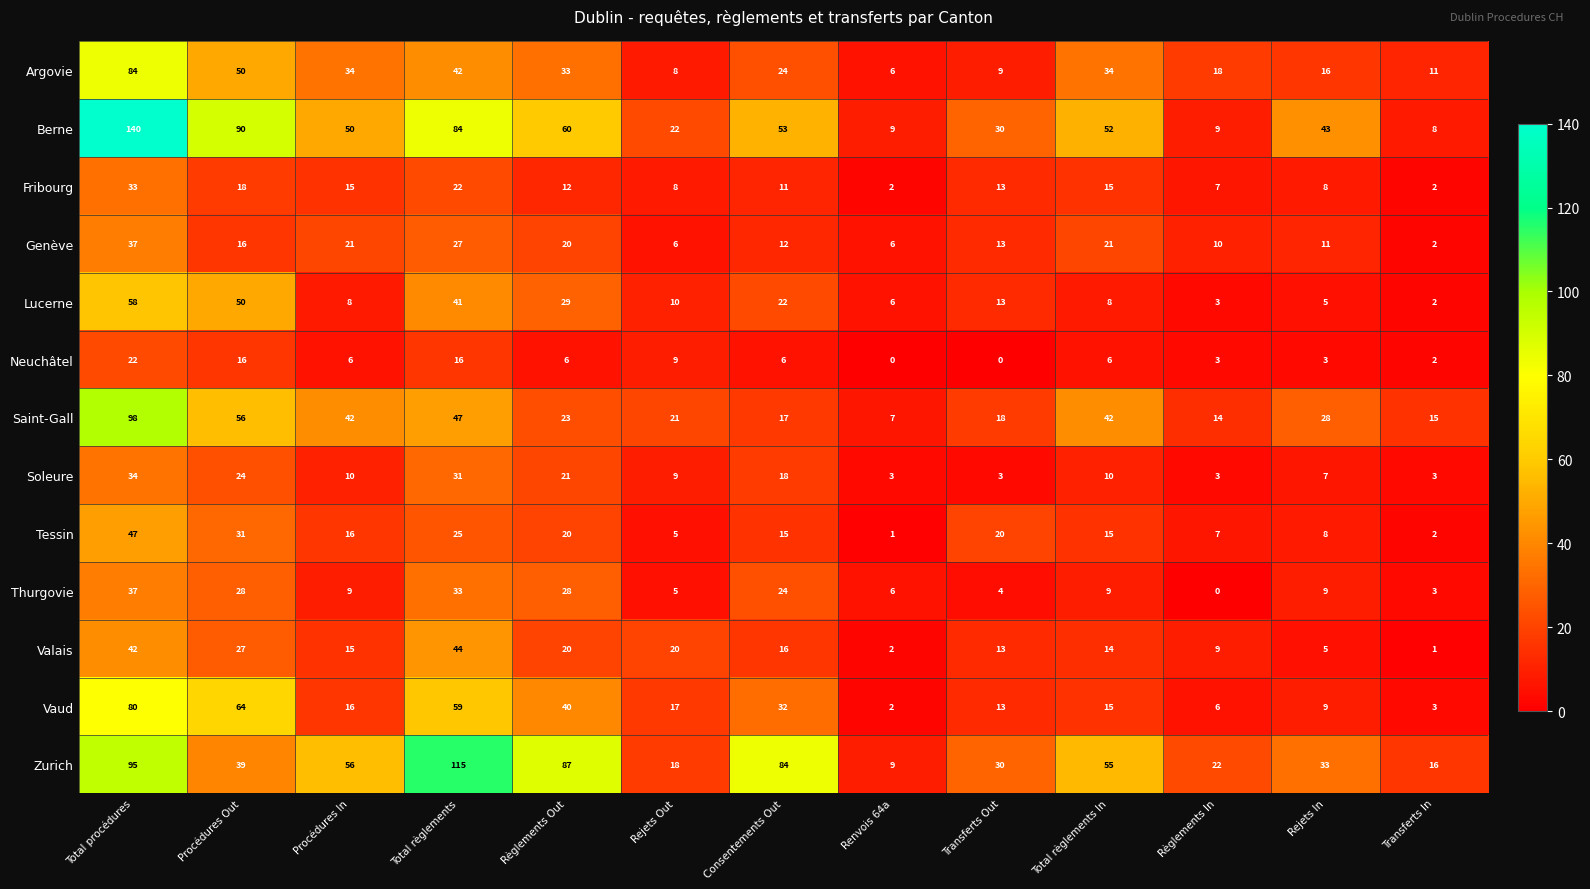

What is the greatest value displayed?

140